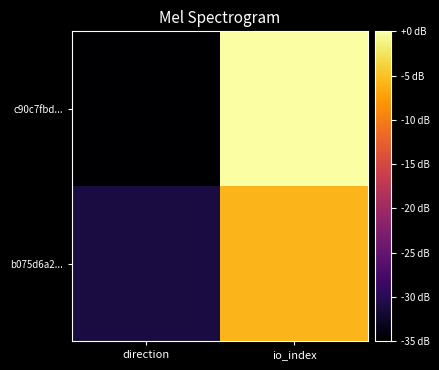

List the series in order of their overall mean, highest first.

c90c7fbd..., b075d6a2...